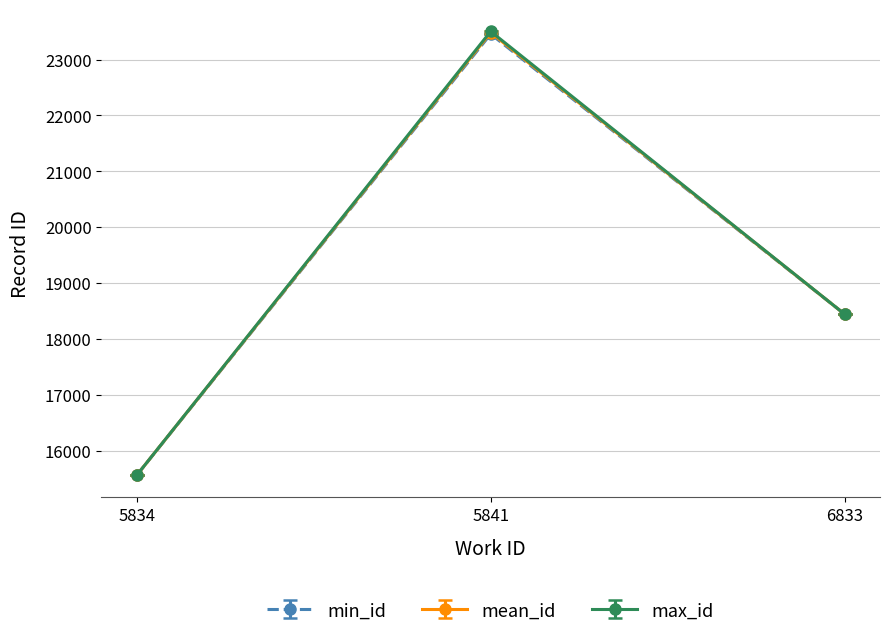

Which series has the largest range (max minus min)?

max_id